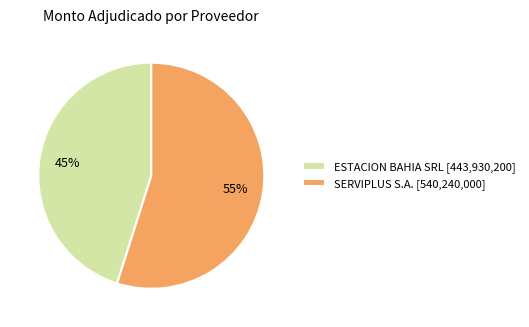

How many slices are in this pie chart?

2